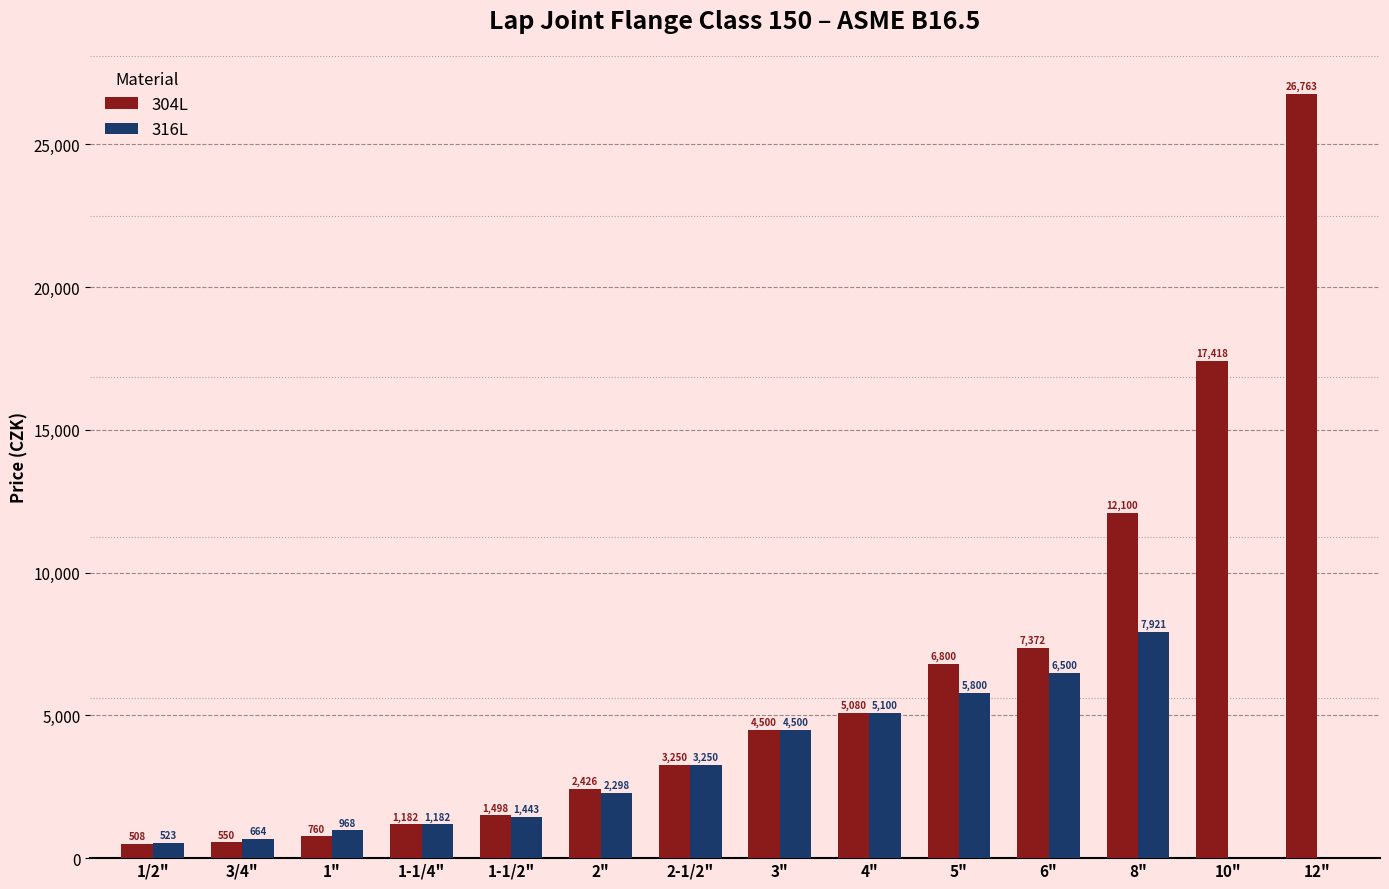

Is the value of 304L at 4" greater than the value of 316L at 1"?

Yes